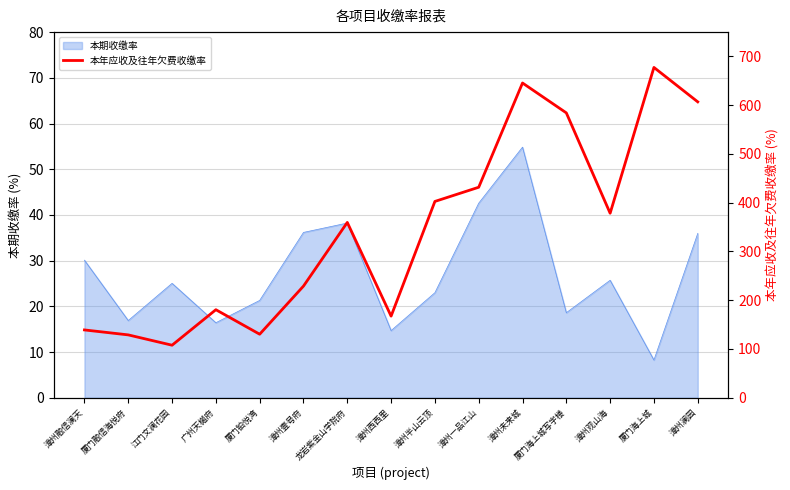

How many interior local valleys (lower than both neighbors) does the data have?

4